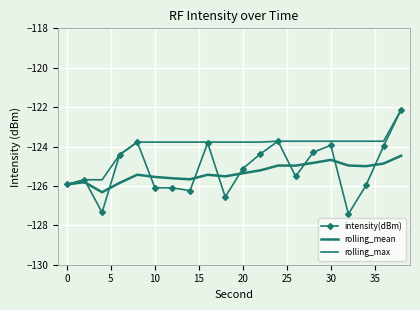

Rank the series by their average value, from lowest to highest.

rolling_mean, intensity(dBm), rolling_max